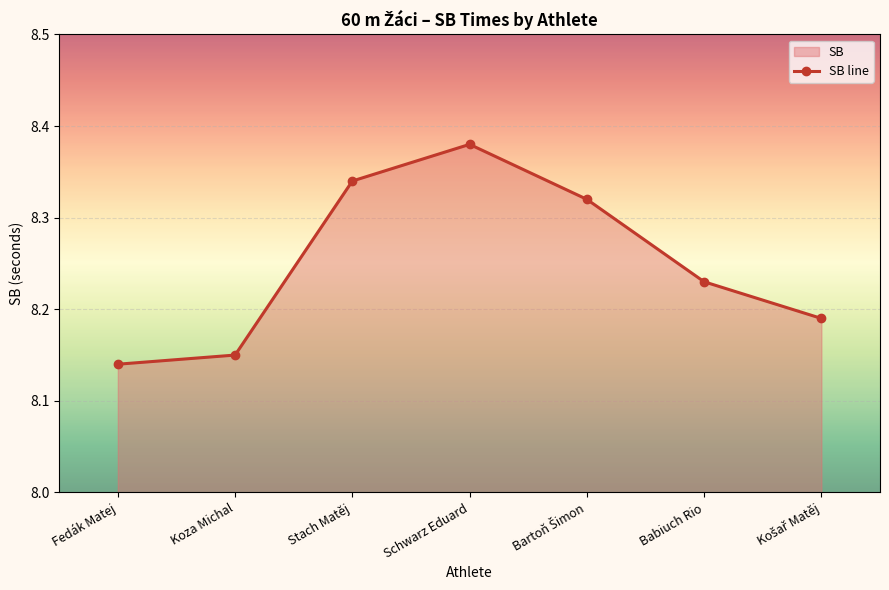

What is the label of the 7th point from the left?

Košař Matěj